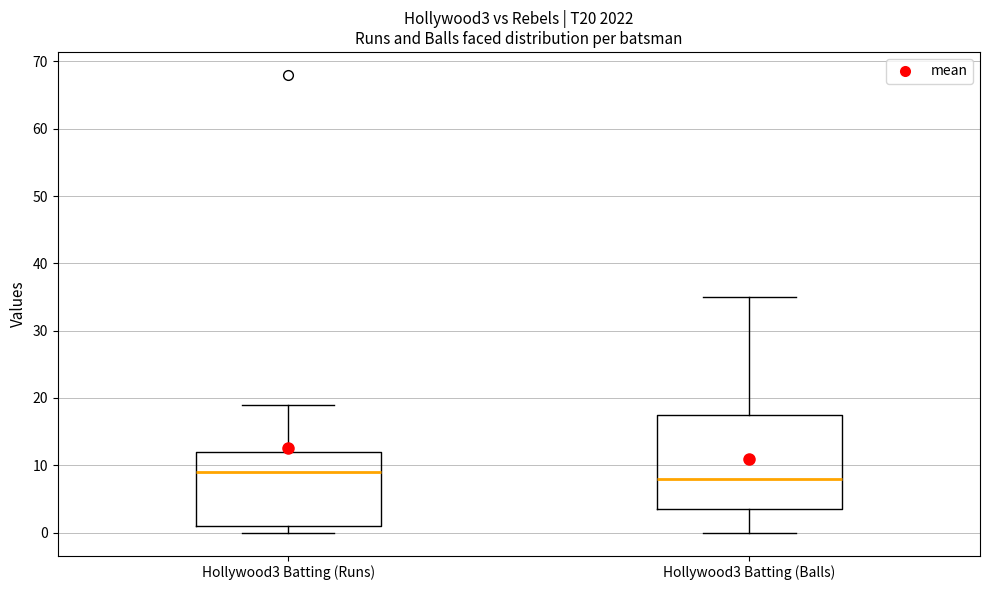

Reading left to right, read every box against the y-axis: the position of its median line, the range the box covers, and the ends of its whiskers. The values are not printed on the chart, so give them approximately, as read against the axis.

Hollywood3 Batting (Runs): median 9, box 1 to 12, whiskers 0 to 19
Hollywood3 Batting (Balls): median 8, box 4 to 18, whiskers 0 to 35